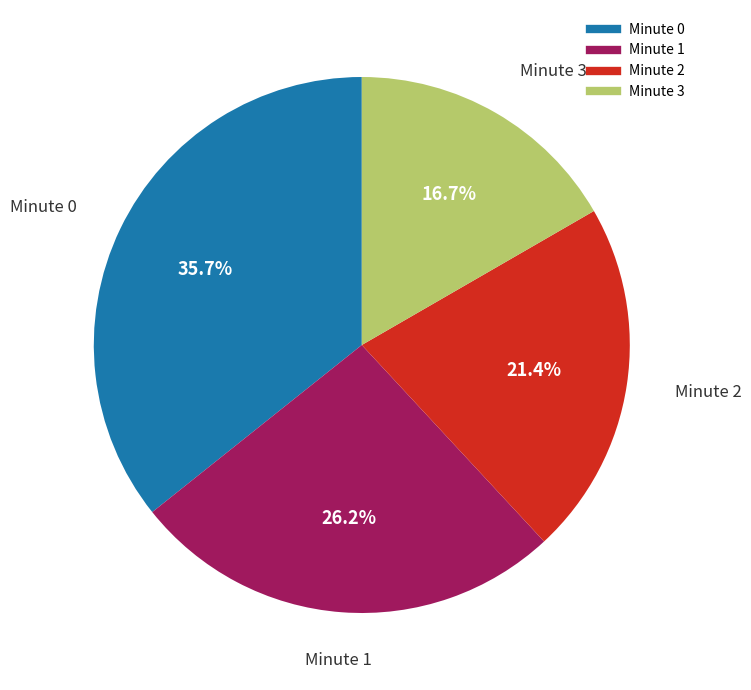

Do Minute 2 and Minute 3 together represent more than half of the pie?

No